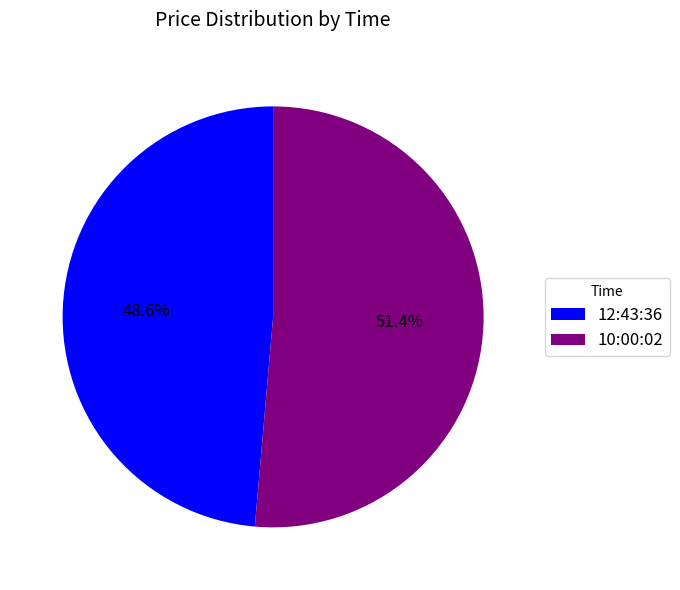

Which category accounts for the majority?

10:00:02